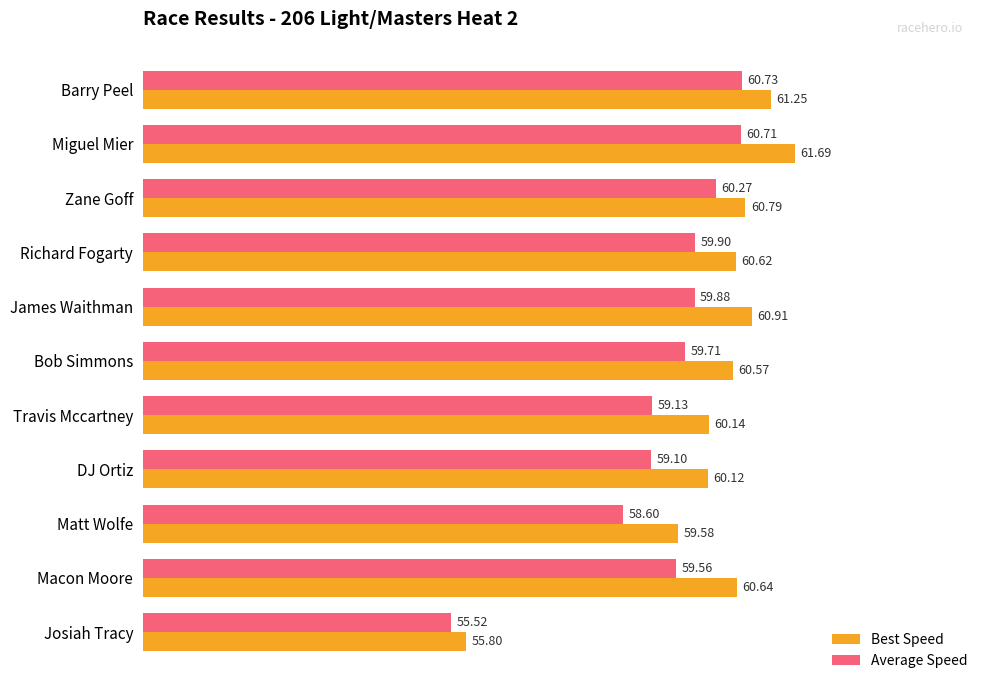

At which category is the sum across all series the highest?

Miguel Mier